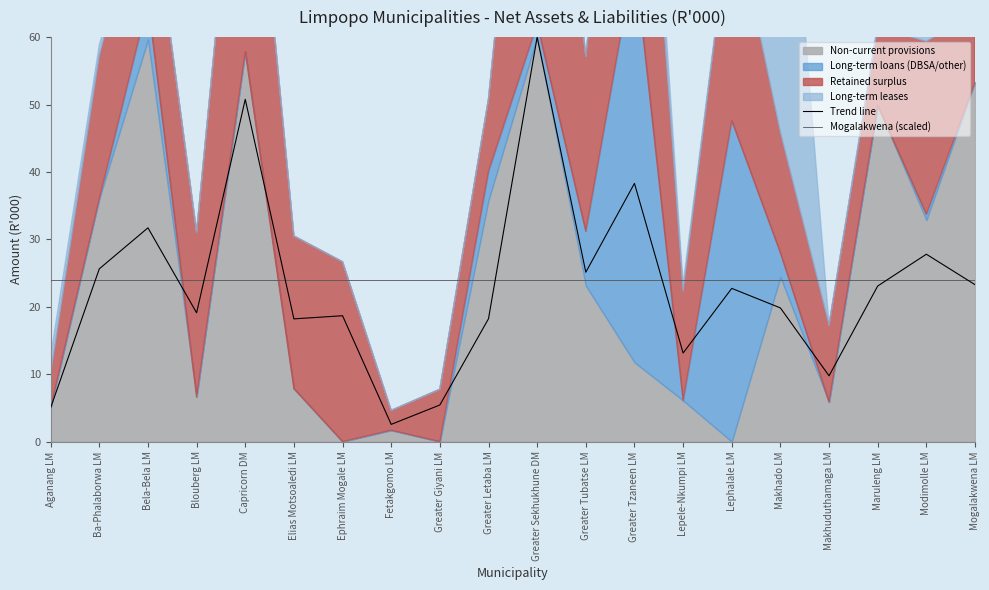

Which series has the largest Y range (max minus min)?

Trend line